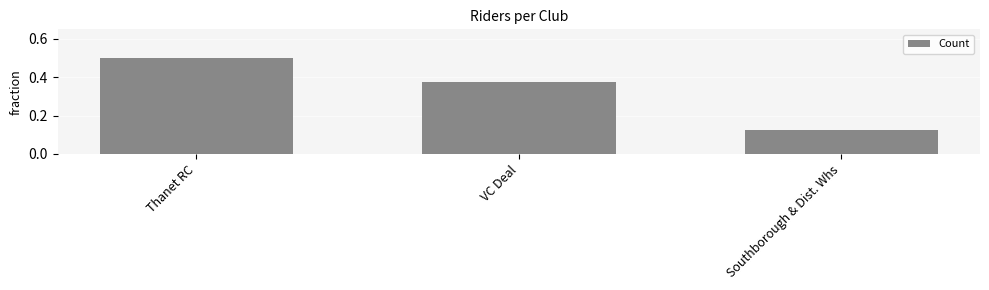

Does the chart contain stacked bars?

No